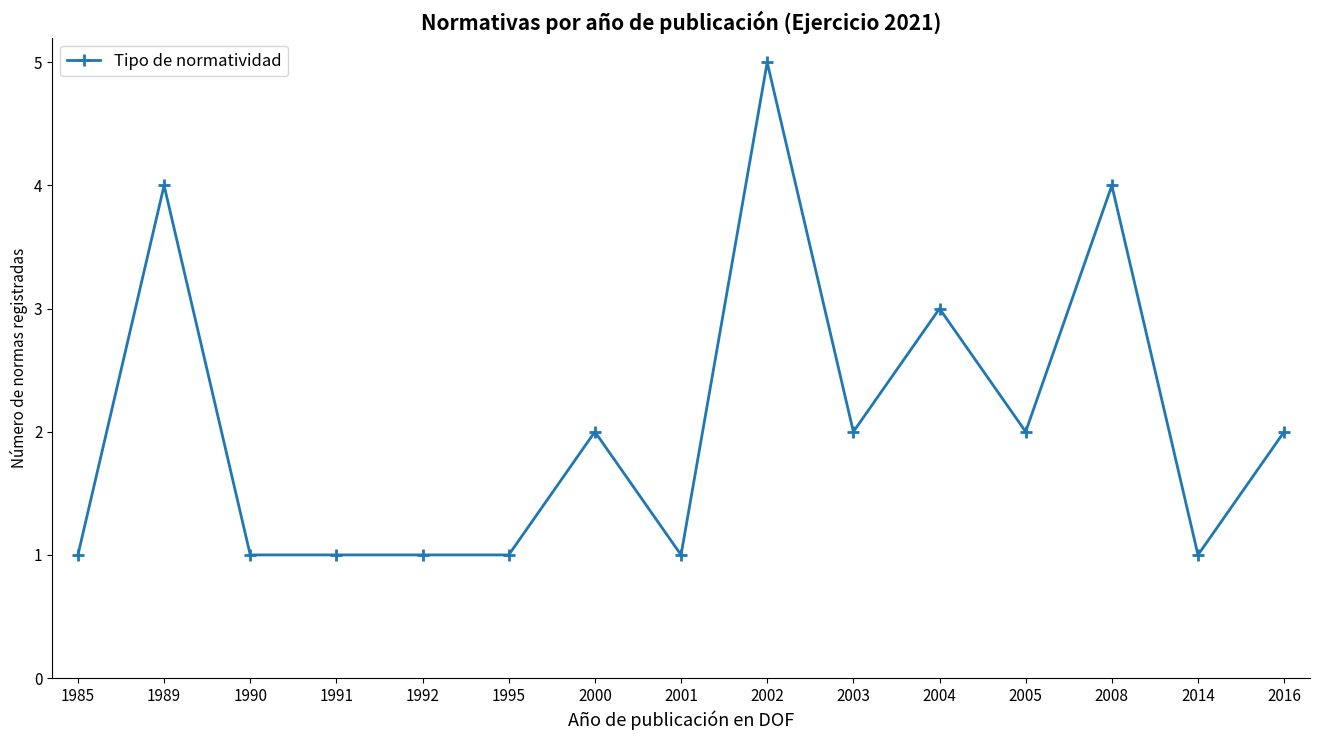

What is the smallest value displayed?

1